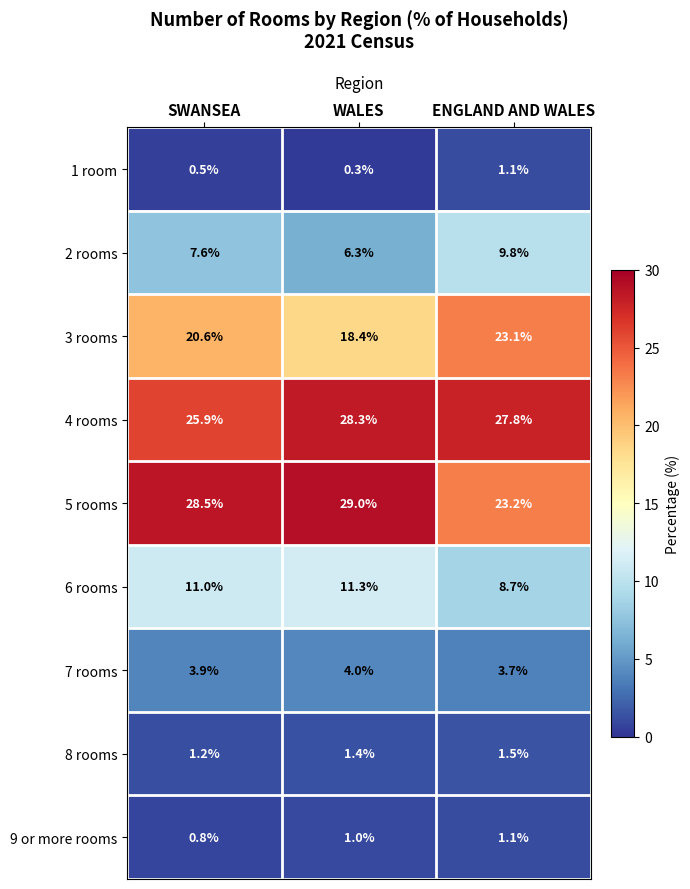

Reading left to right, list all the values displayed in this chart.

1 room: SWANSEA=0.5	WALES=0.3	ENGLAND AND WALES=1.1
2 rooms: SWANSEA=7.6	WALES=6.3	ENGLAND AND WALES=9.8
3 rooms: SWANSEA=20.6	WALES=18.4	ENGLAND AND WALES=23.1
4 rooms: SWANSEA=25.9	WALES=28.3	ENGLAND AND WALES=27.8
5 rooms: SWANSEA=28.5	WALES=29.0	ENGLAND AND WALES=23.2
6 rooms: SWANSEA=11.0	WALES=11.3	ENGLAND AND WALES=8.7
7 rooms: SWANSEA=3.9	WALES=4.0	ENGLAND AND WALES=3.7
8 rooms: SWANSEA=1.2	WALES=1.4	ENGLAND AND WALES=1.5
9 or more rooms: SWANSEA=0.8	WALES=1.0	ENGLAND AND WALES=1.1